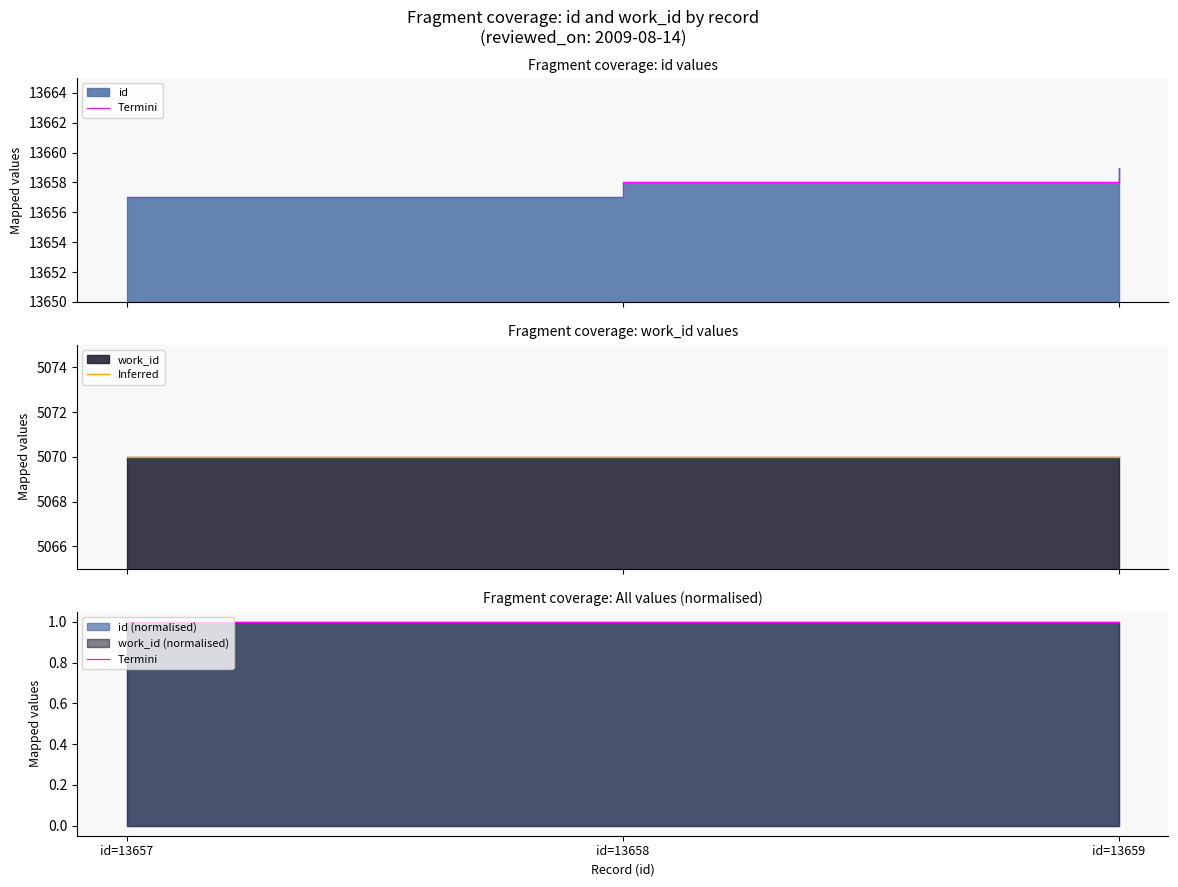

The value of Termini at id=13658 is 1.0. True or false?

True